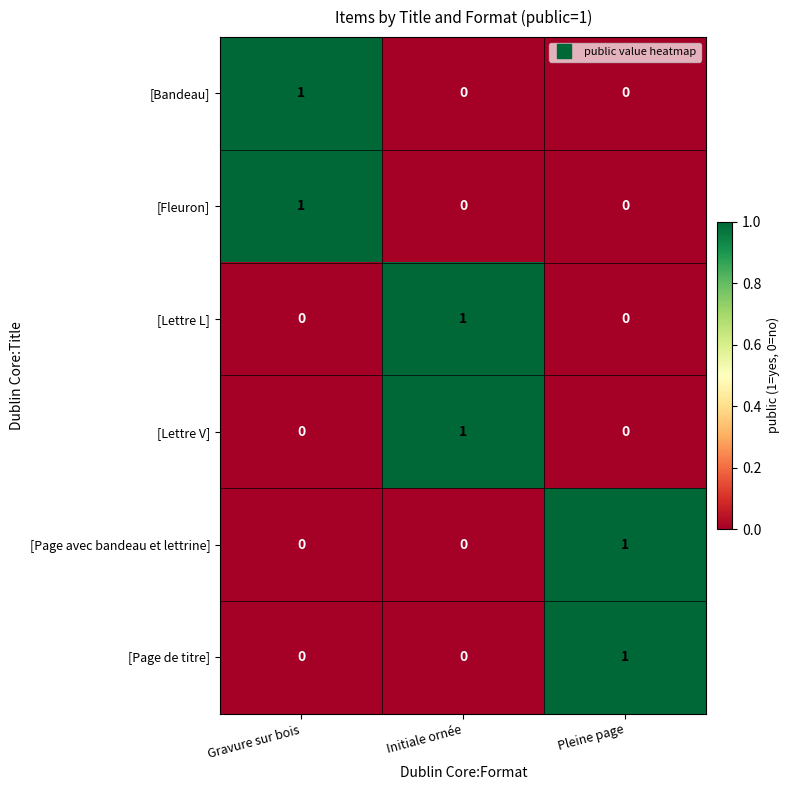

Reading left to right, list all the values displayed in this chart.

[Bandeau]: Gravure sur bois=1	Initiale ornée=0	Pleine page=0
[Fleuron]: Gravure sur bois=1	Initiale ornée=0	Pleine page=0
[Lettre L]: Gravure sur bois=0	Initiale ornée=1	Pleine page=0
[Lettre V]: Gravure sur bois=0	Initiale ornée=1	Pleine page=0
[Page avec bandeau et lettrine]: Gravure sur bois=0	Initiale ornée=0	Pleine page=1
[Page de titre]: Gravure sur bois=0	Initiale ornée=0	Pleine page=1